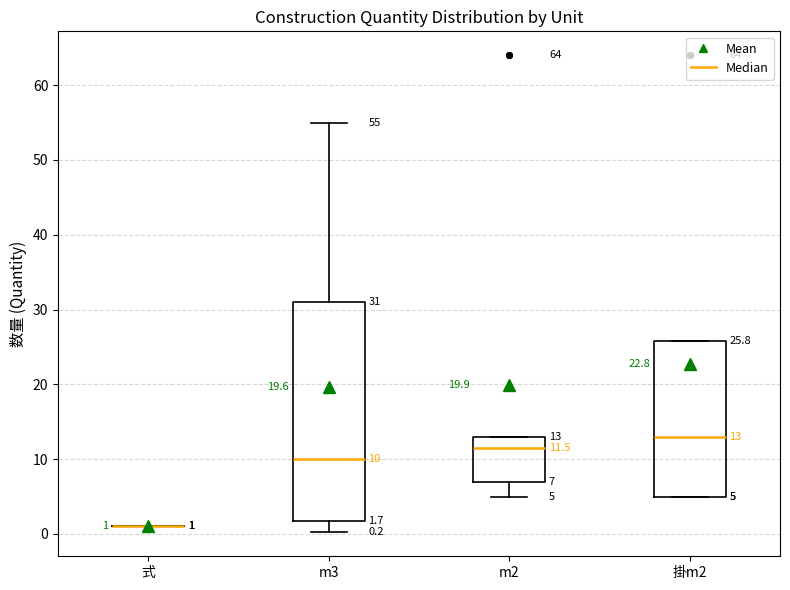

Which box is the tallest, from its lower edge to its upper edge?

m3